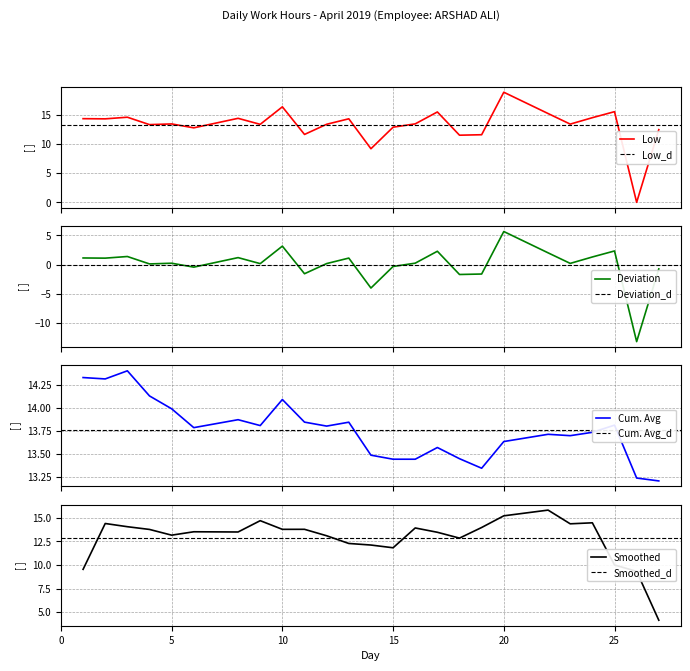

Approximately how many times larger is the value at 16 compared to 12?

1.0